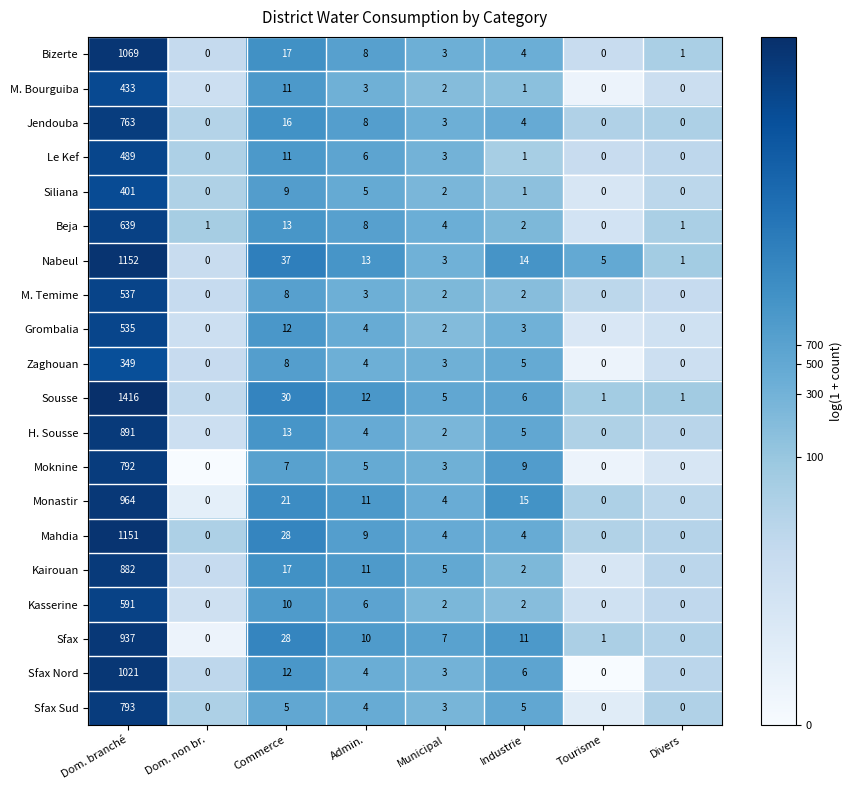

At which label does Kairouan first exceed 5?

Dom. branché